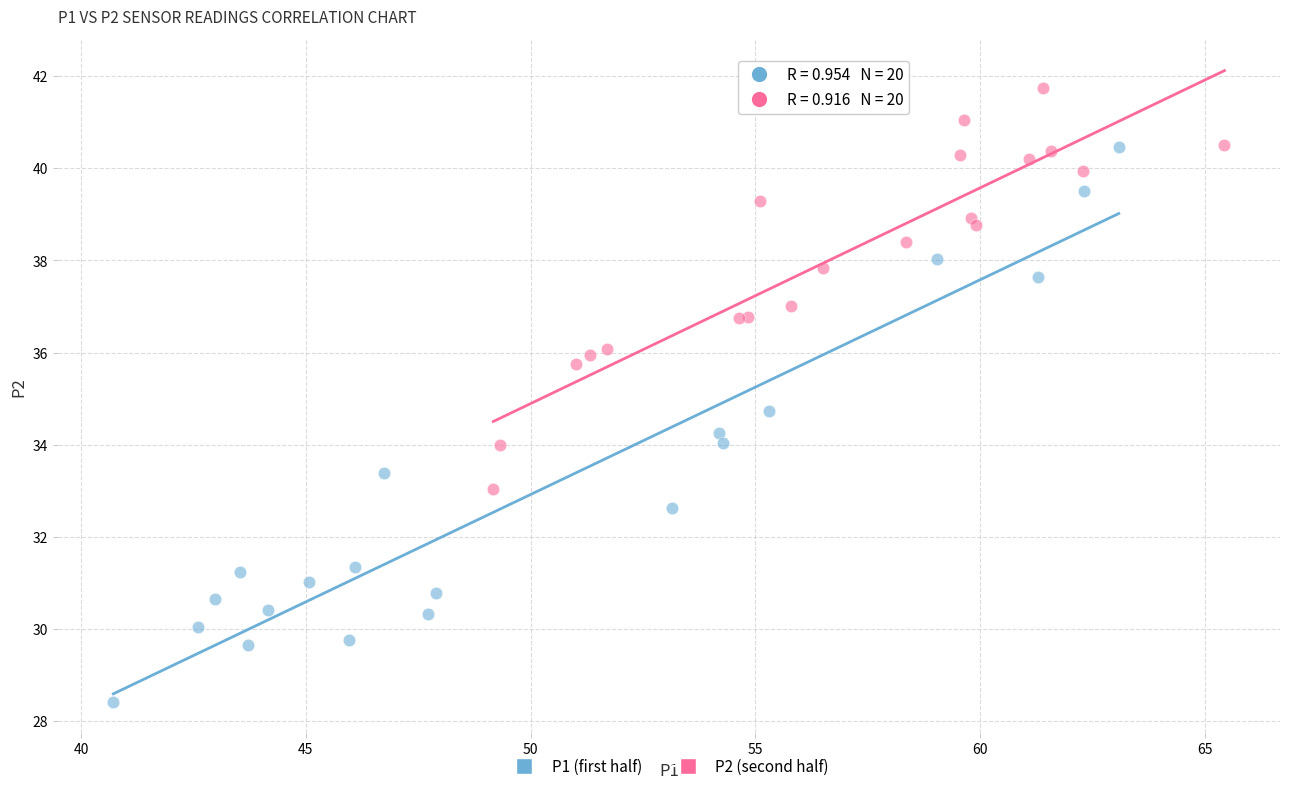

Which series reaches the minimum Y coordinate?

P1 (first half)